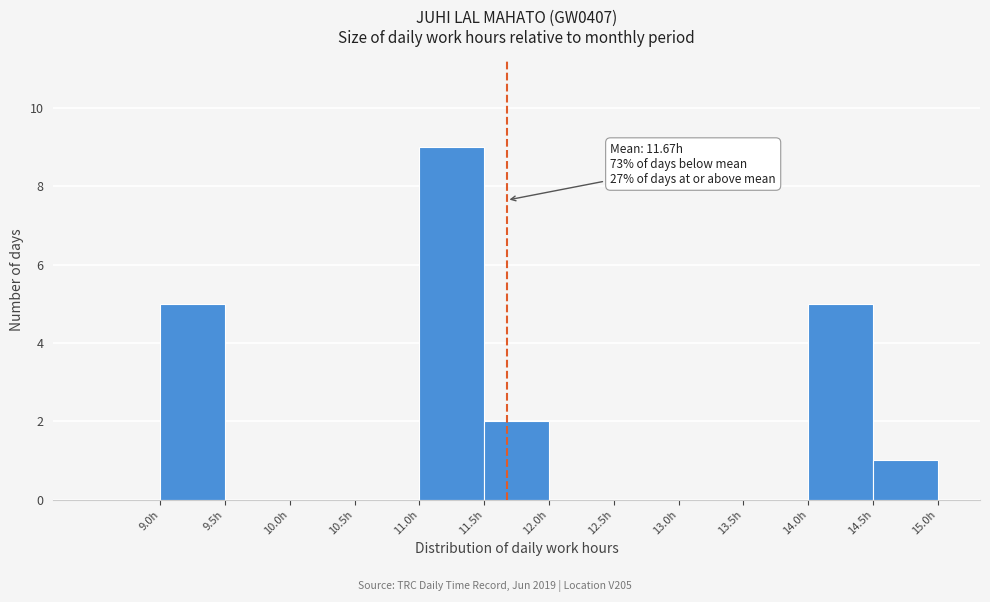

Over which range of the x-axis is the bar tallest?

11.0 to 11.5